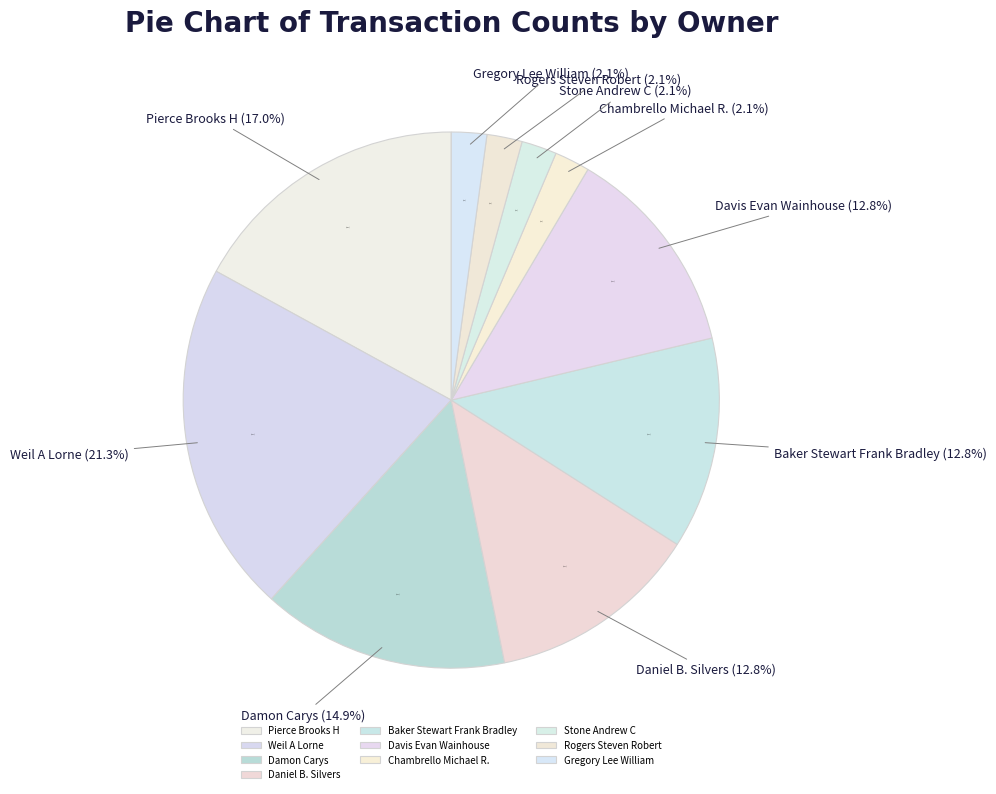

To the nearest percent, what portion does Stone Andrew C represent?

2%